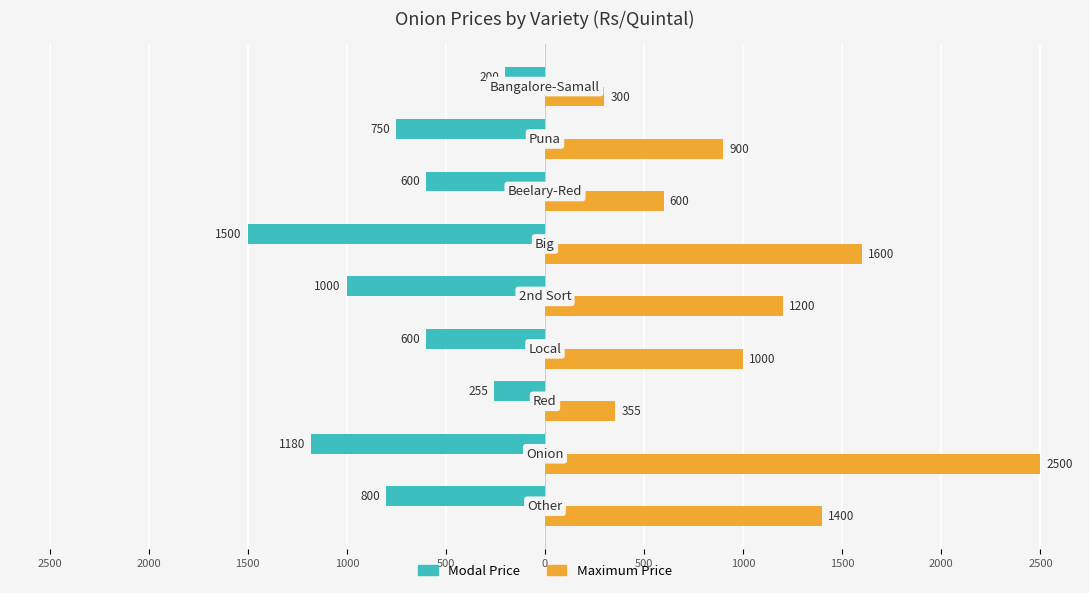

What are all the series names shown in the legend?

Modal Price, Maximum Price